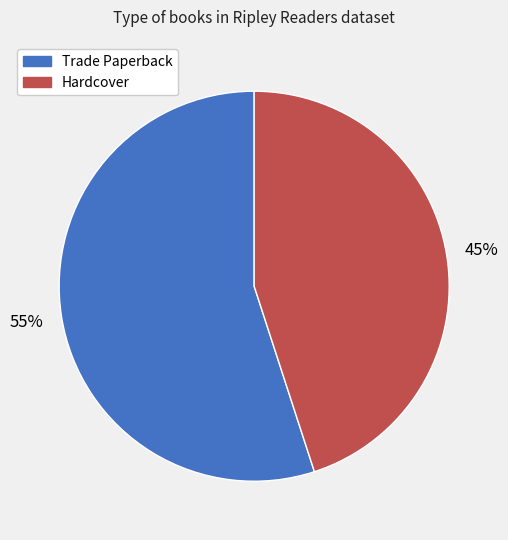

Is the sum of Hardcover and Trade Paperback greater than half?

Yes